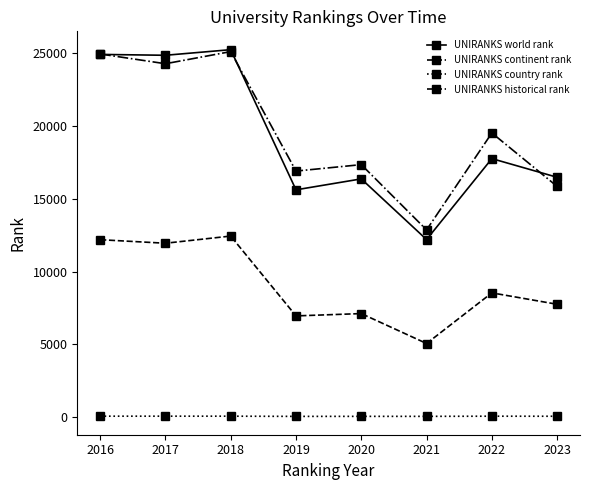

What is the total value across all series at 2017?

61134.0